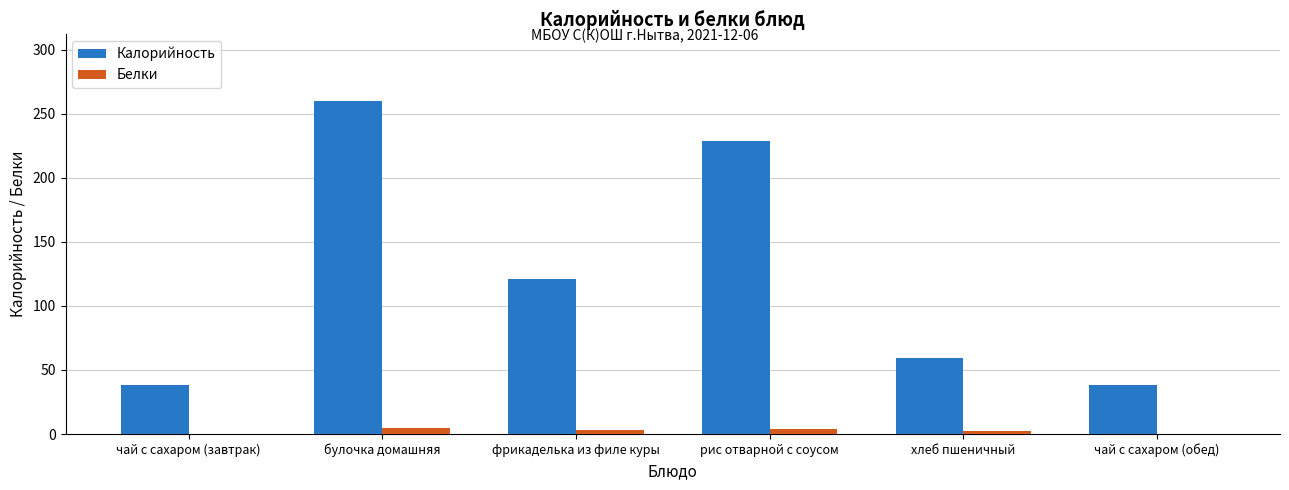

The Калорийность series shows 38.0 at чай с сахаром (завтрак). True or false?

True